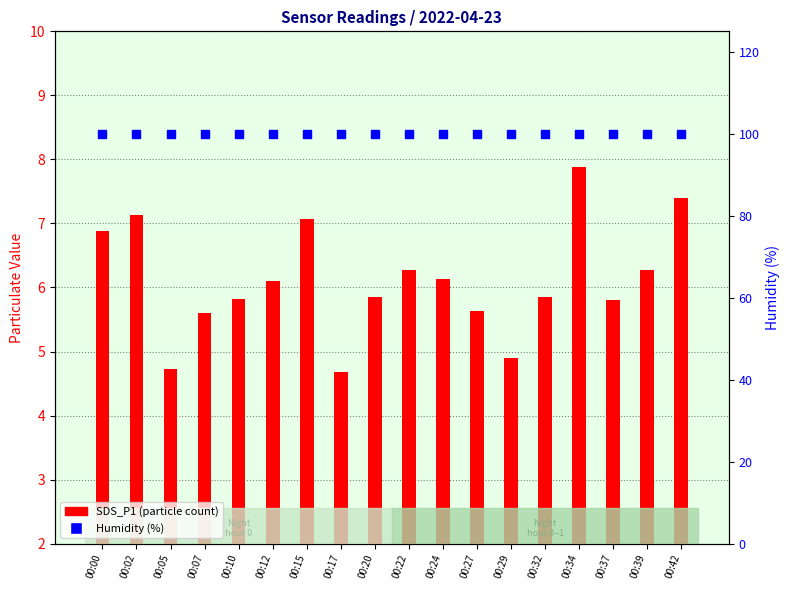

What is the total value across all series at 00:17?

104.6